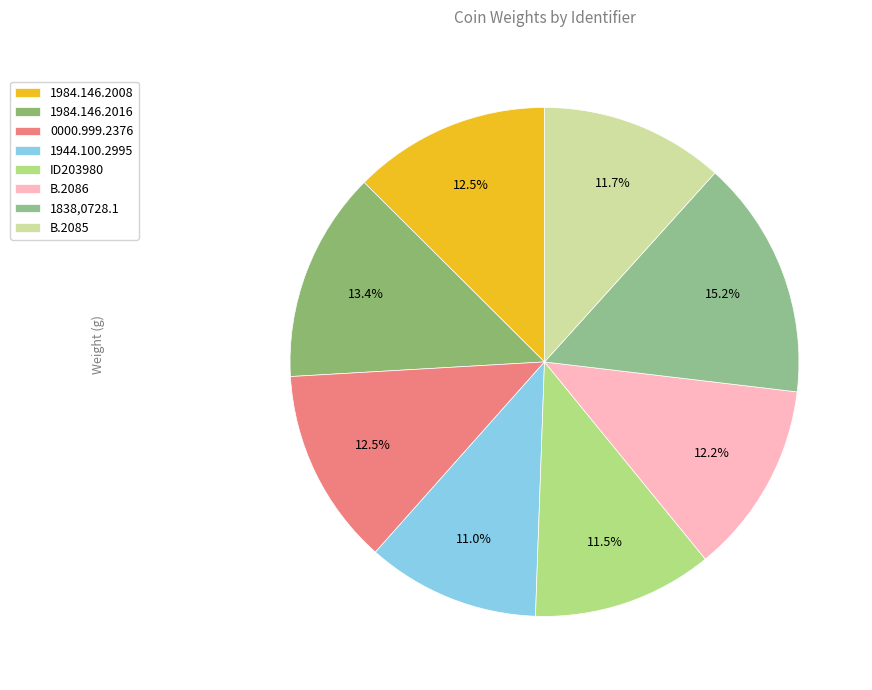

How many slices are in this pie chart?

8